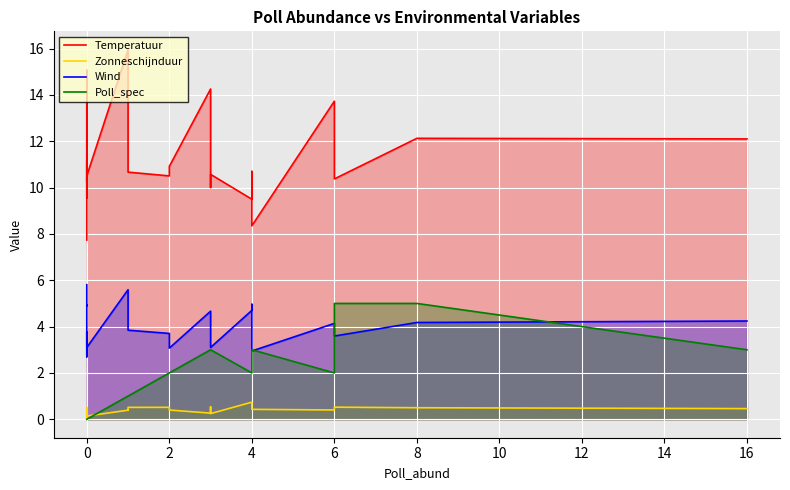

What is the minimum value for Zonneschijnduur?

0.1